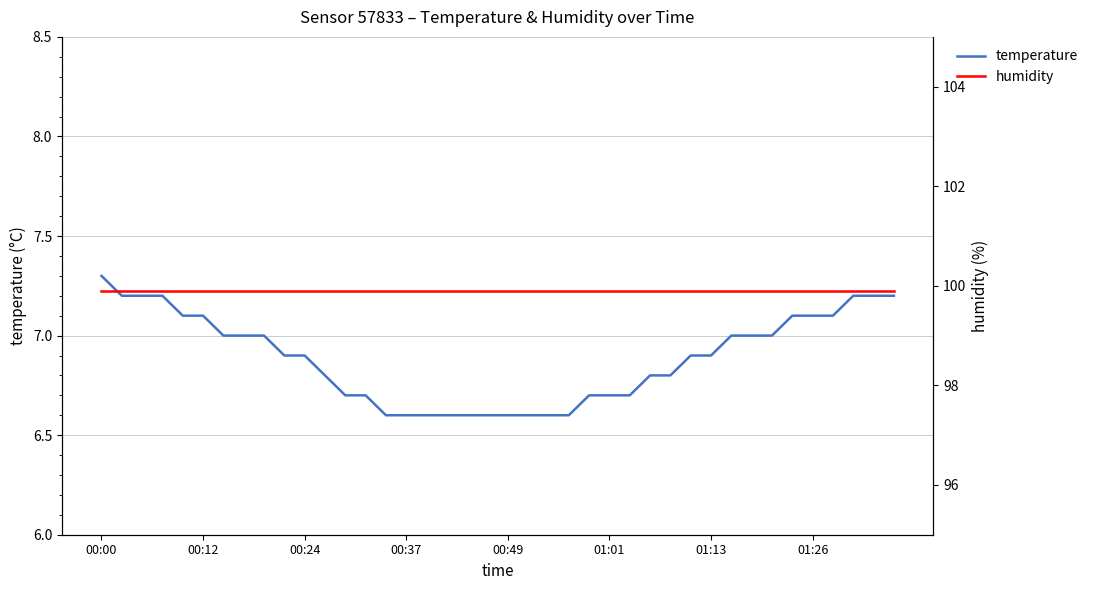

True or false: temperature and humidity intersect in this chart.

False